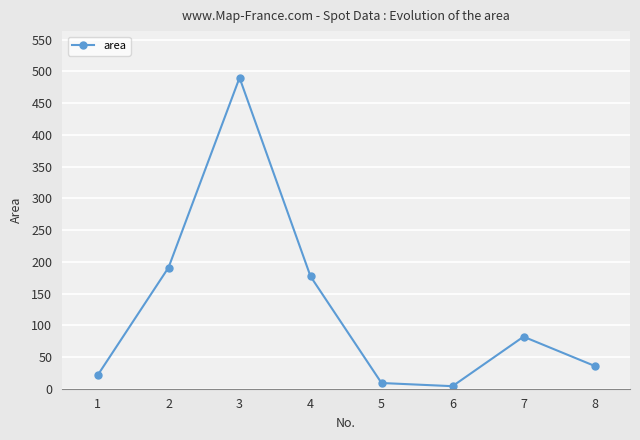

Where is the first local maximum?

3